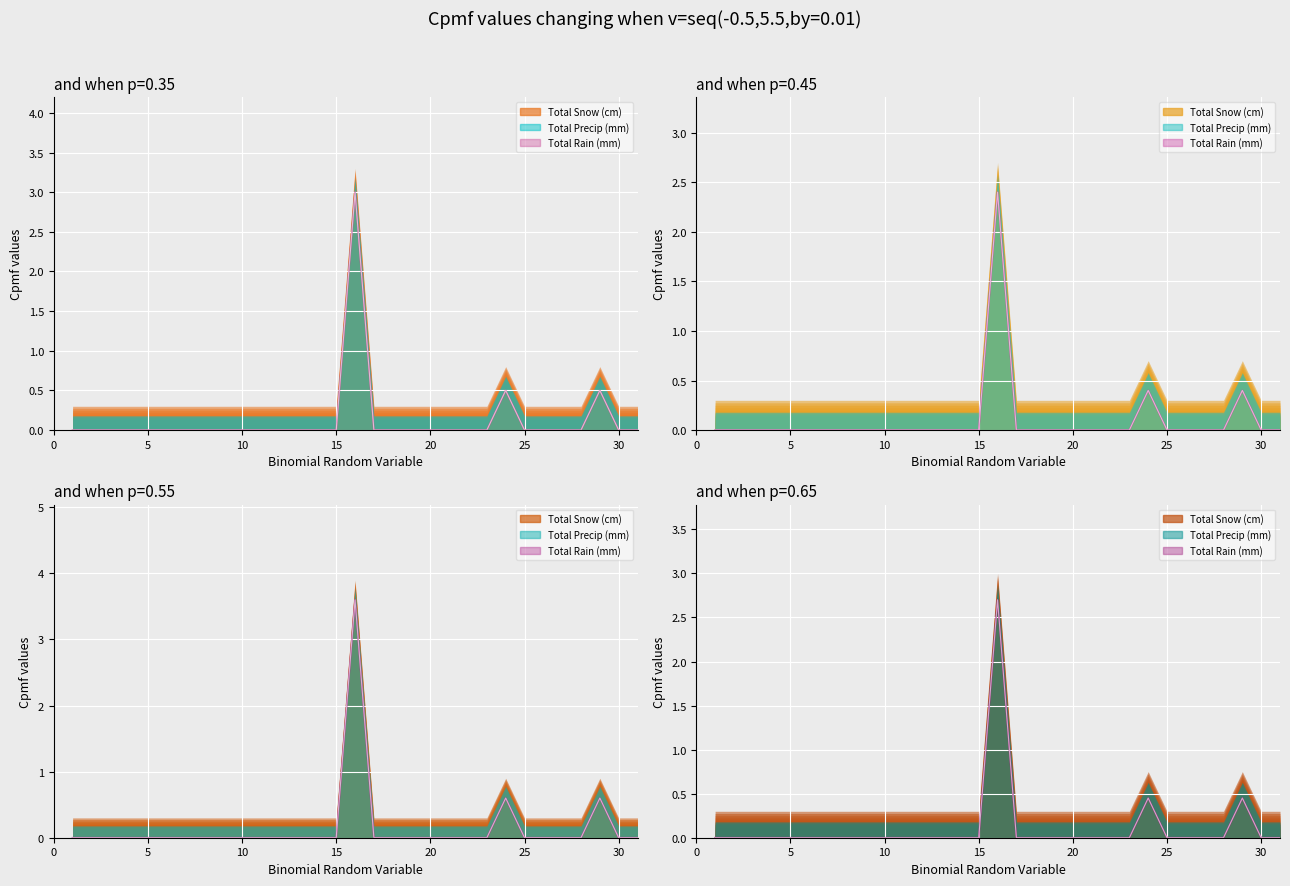

What is the value of the Total Precip (mm) point at the 16th from the left?

3.0